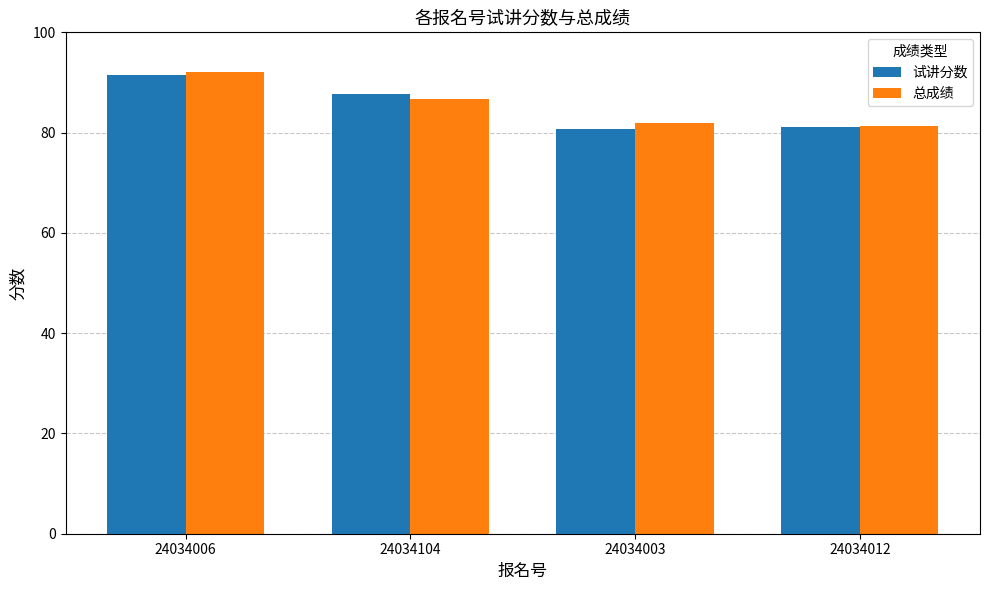

What are all the series names shown in the legend?

试讲分数, 总成绩